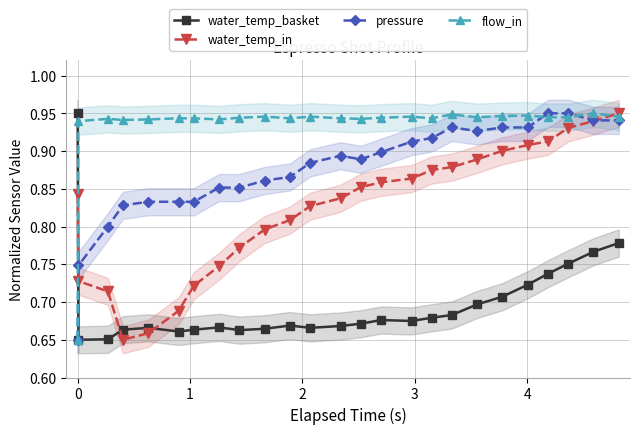

Which series ends up on top after the final intersection of water_temp_in and water_temp_basket?

water_temp_in